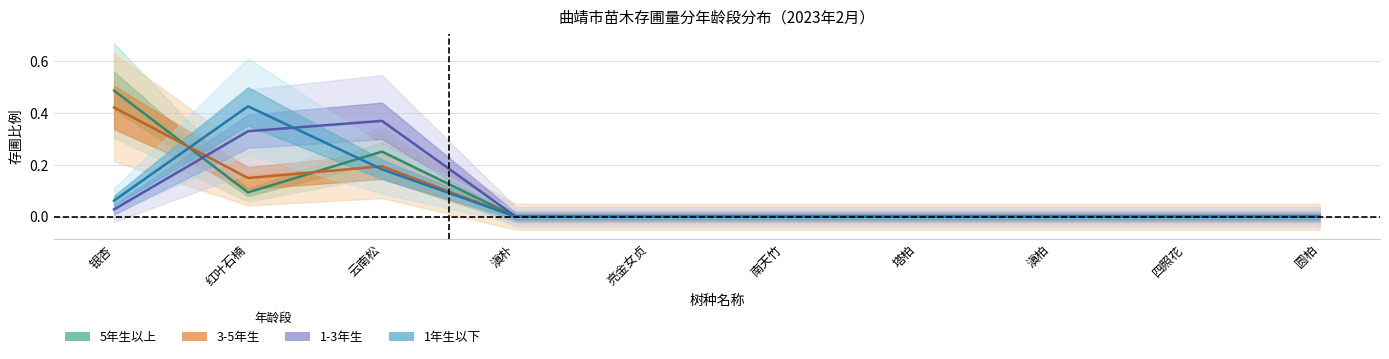

True or false: 3-5年生 has a value of -0.2 at 亮金女贞.

False